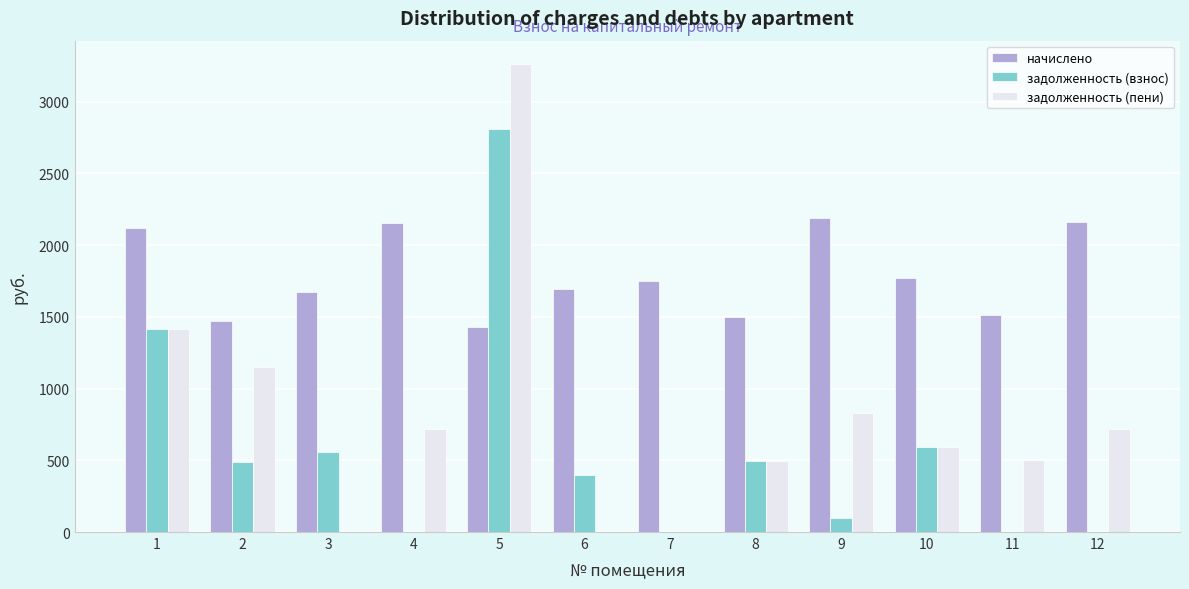

Which series has the largest range (max minus min)?

задолженность (пени)